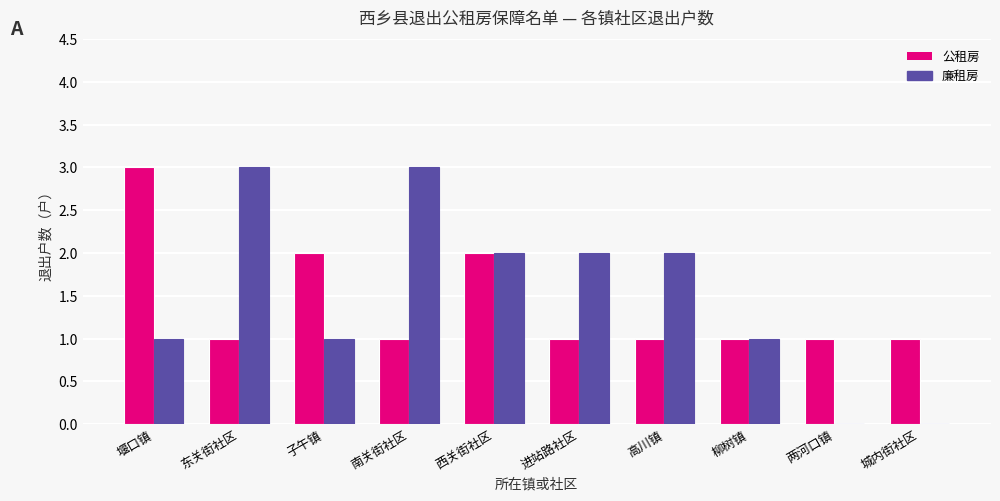

Does the chart contain stacked bars?

No